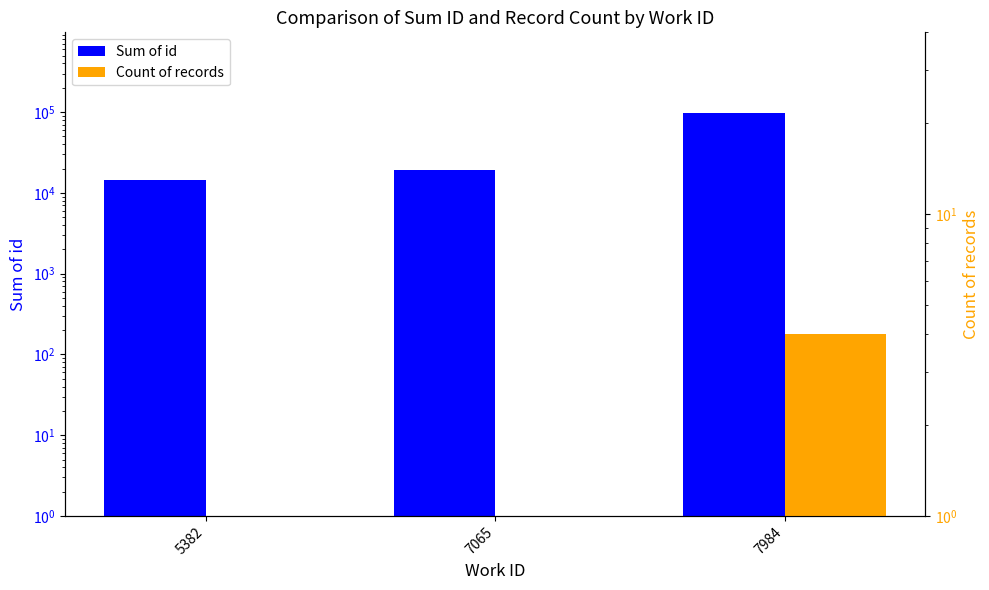

Which category has the lowest value in the Count of records series?

5382